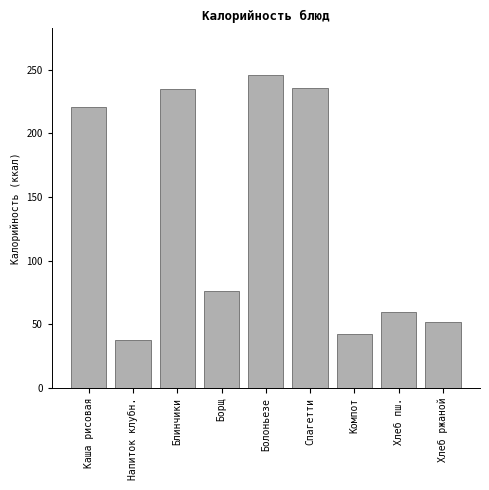

What is the value of the 2nd bar from the left?

38.0